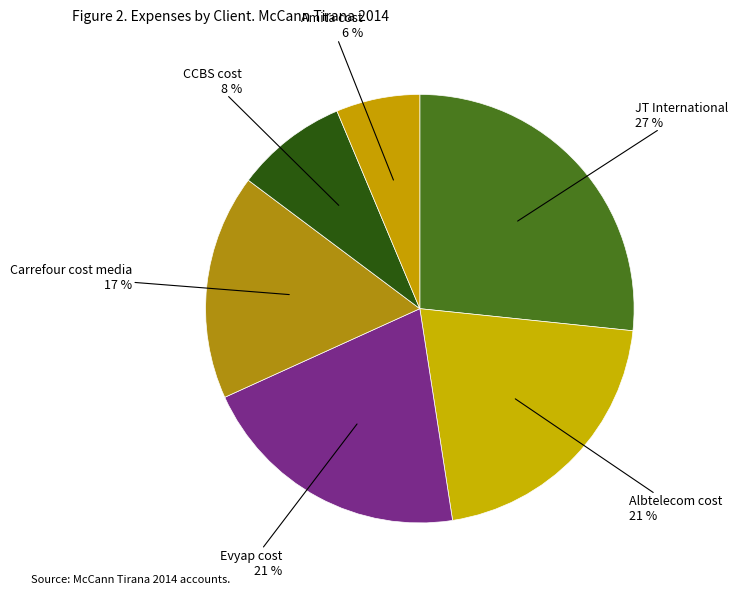

Count the number of slices in the pie.

6